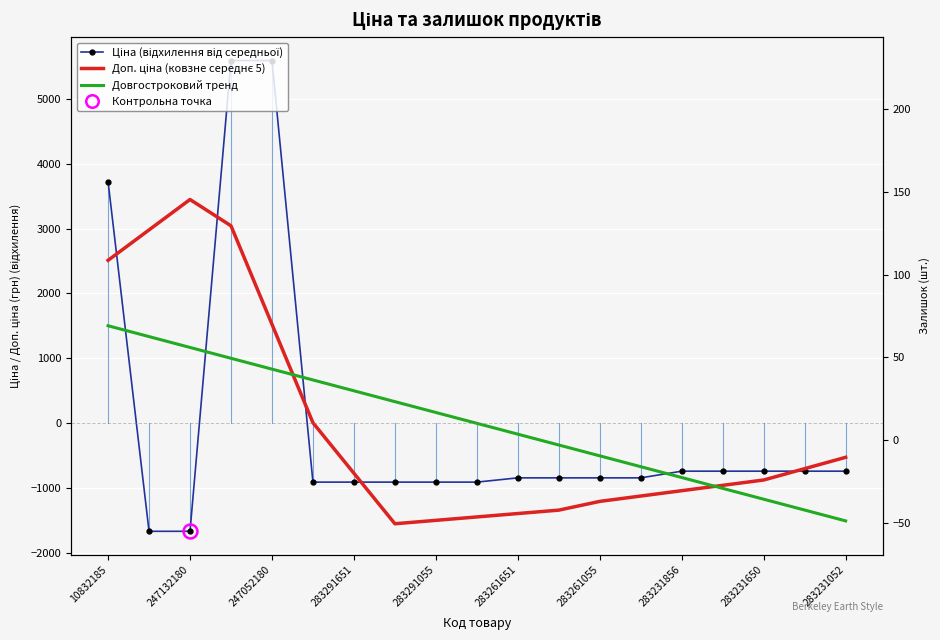

What is the highest value of the Довгостроковий тренд series?

1502.6